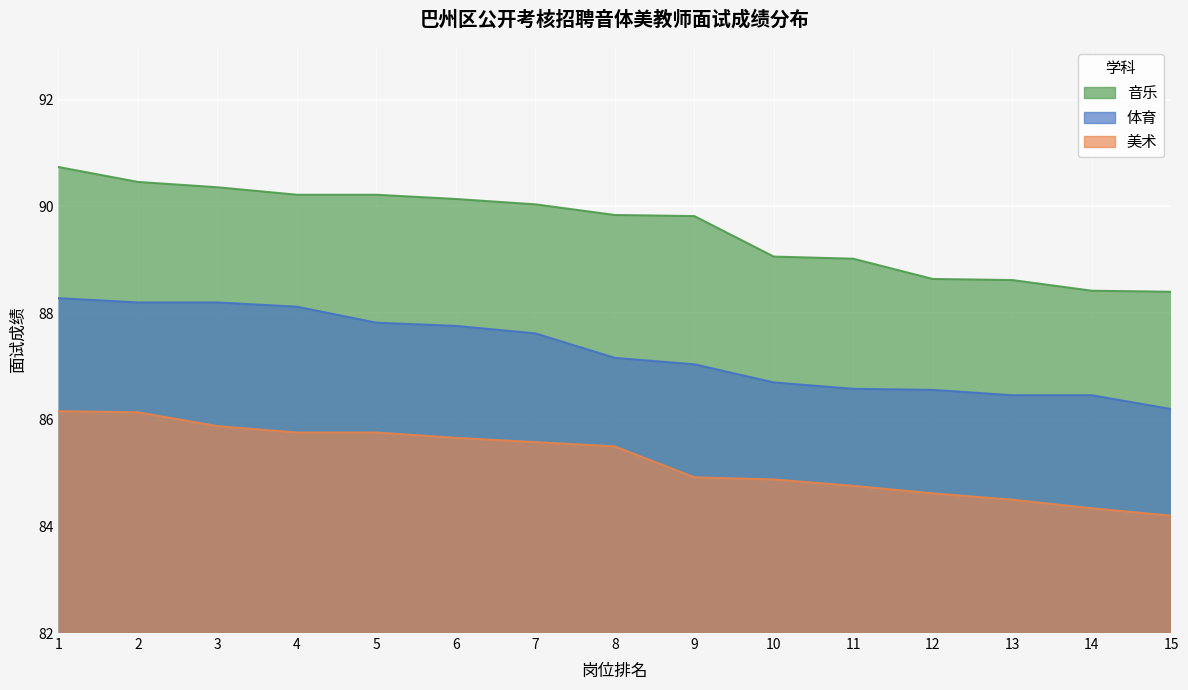

Which series has the largest range (max minus min)?

音乐